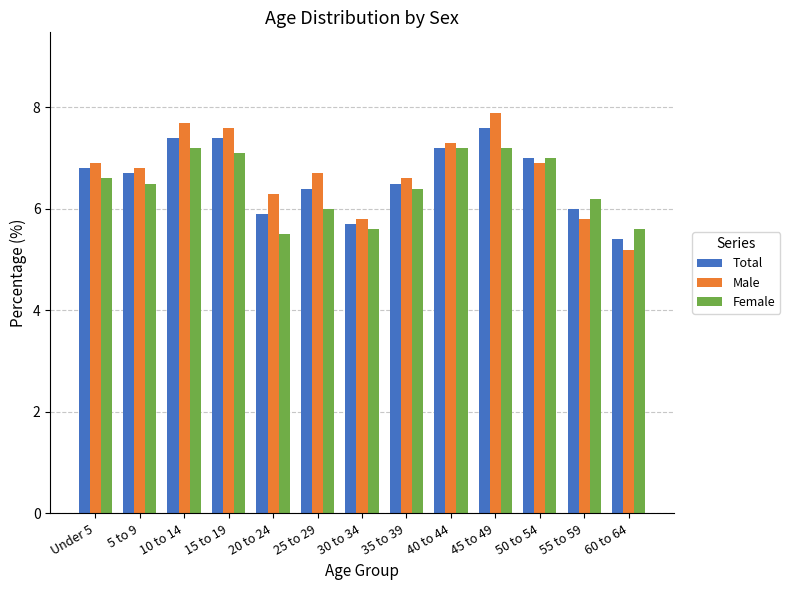

Rank the series at 10 to 14 from lowest to highest value.

Female, Total, Male